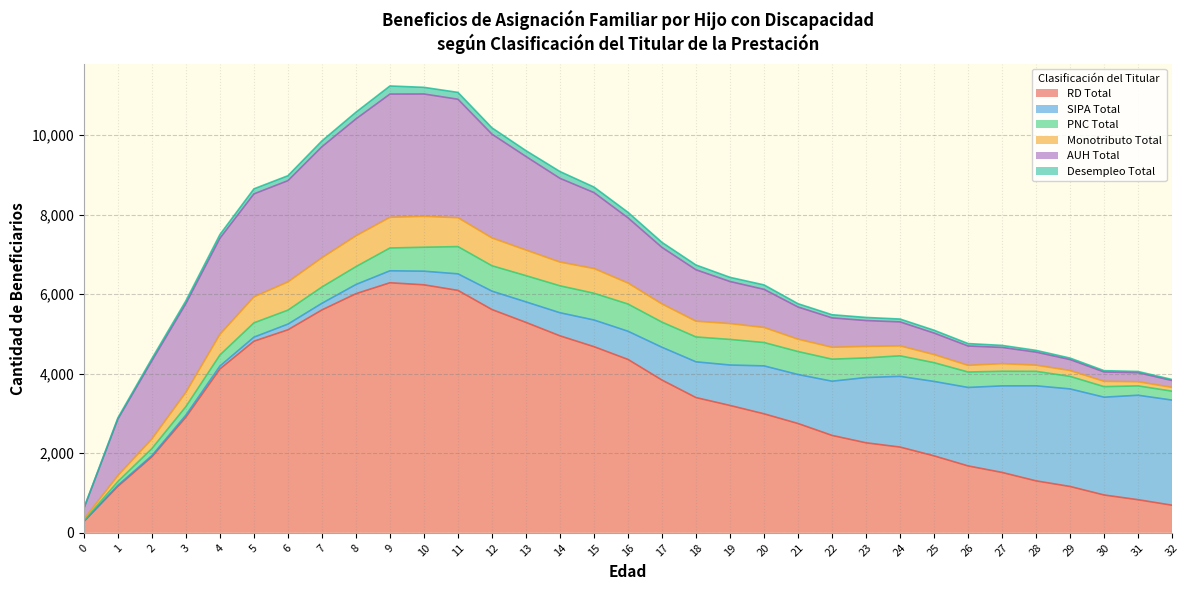

Which category has the highest value across all series?

9